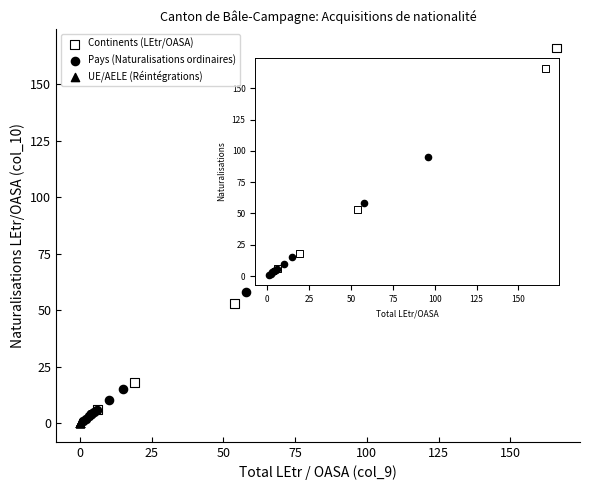

Which series reaches the maximum Y coordinate?

Continents (LEtr/OASA)